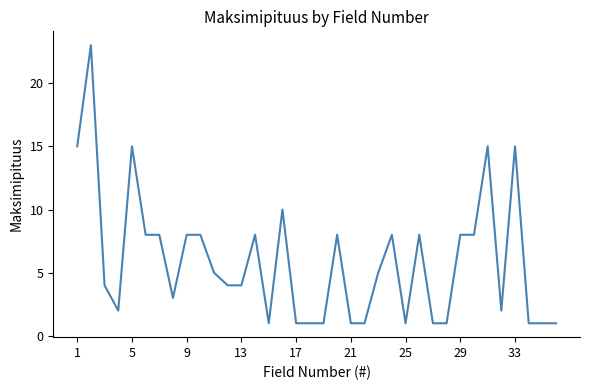

What is the difference between the maximum and second lowest values?

22